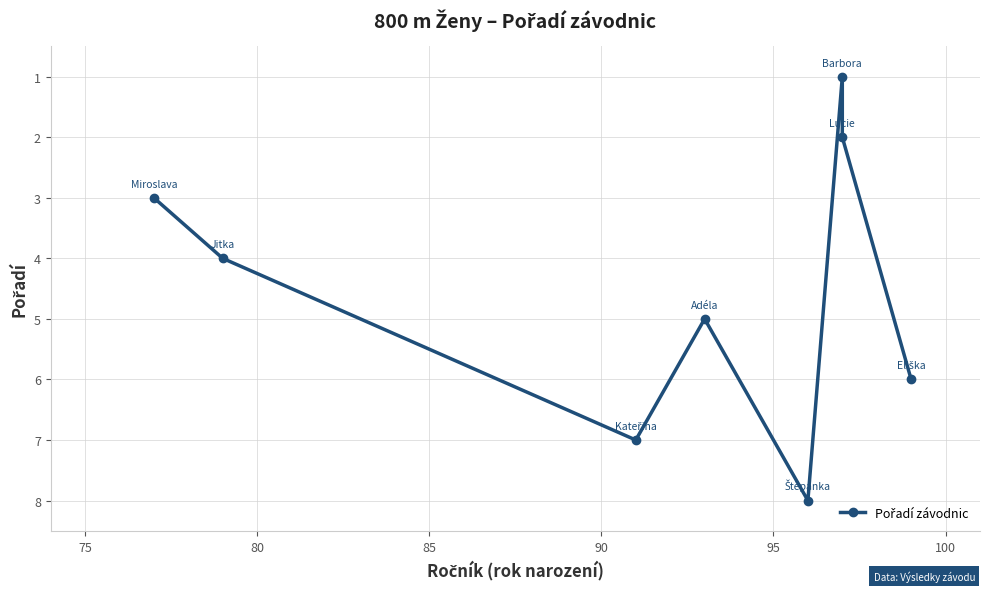

What is the average value?

4